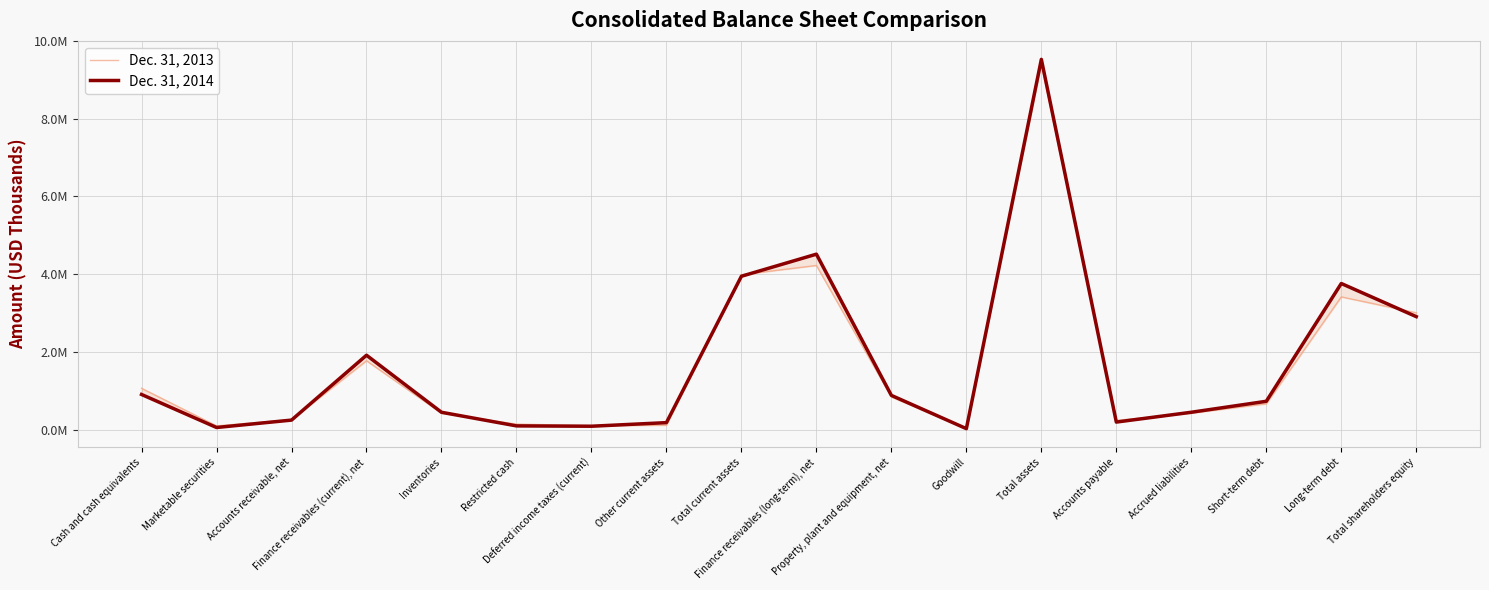

At how many categories does at least one series exceed 1972863?

5